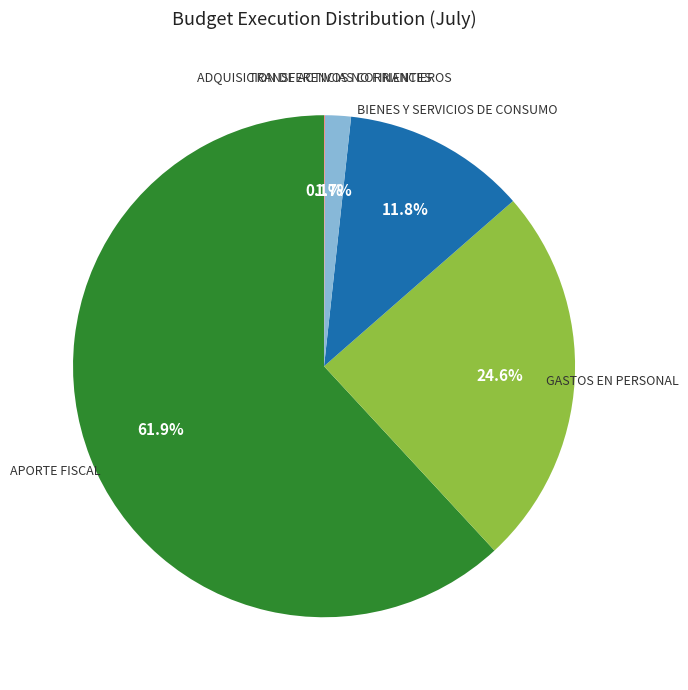

Is there a majority slice in this chart?

Yes